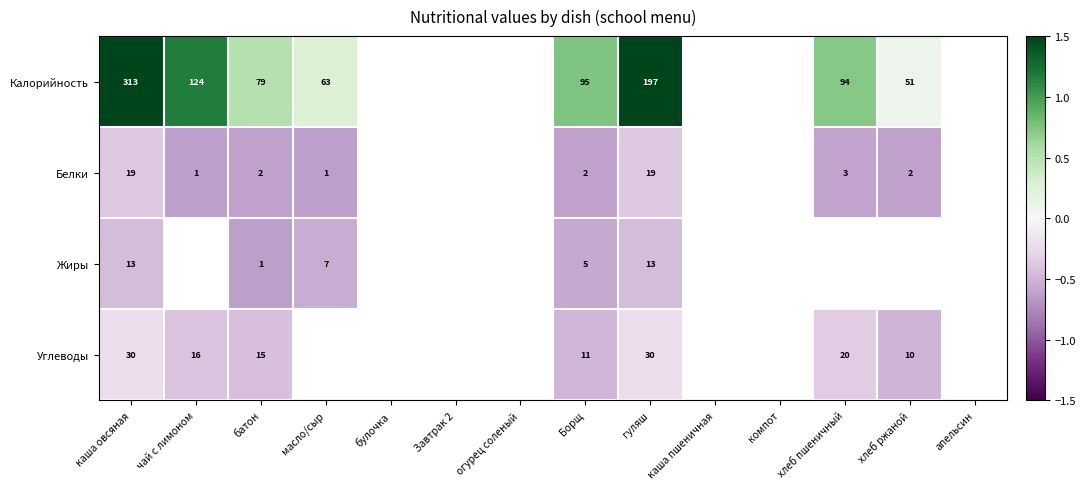

How many categories are shown in the chart?

14